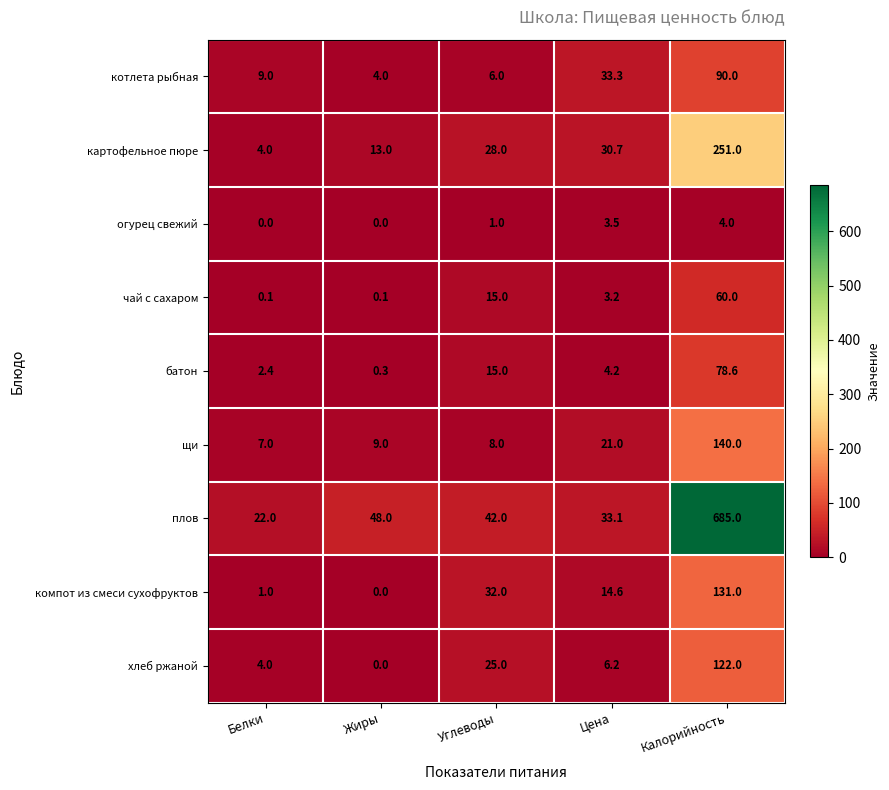

The огурец свежий series shows 0.0 at Жиры. True or false?

True